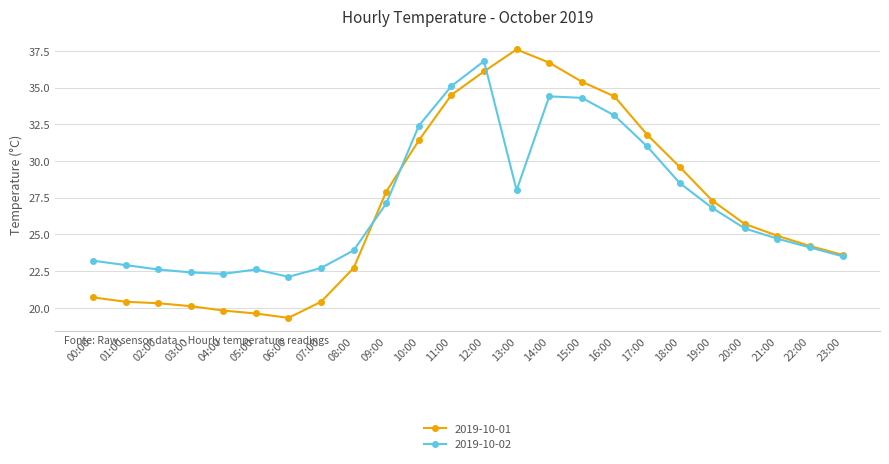

Is it true that 2019-10-02 equals 22.3 at 04:00?

True